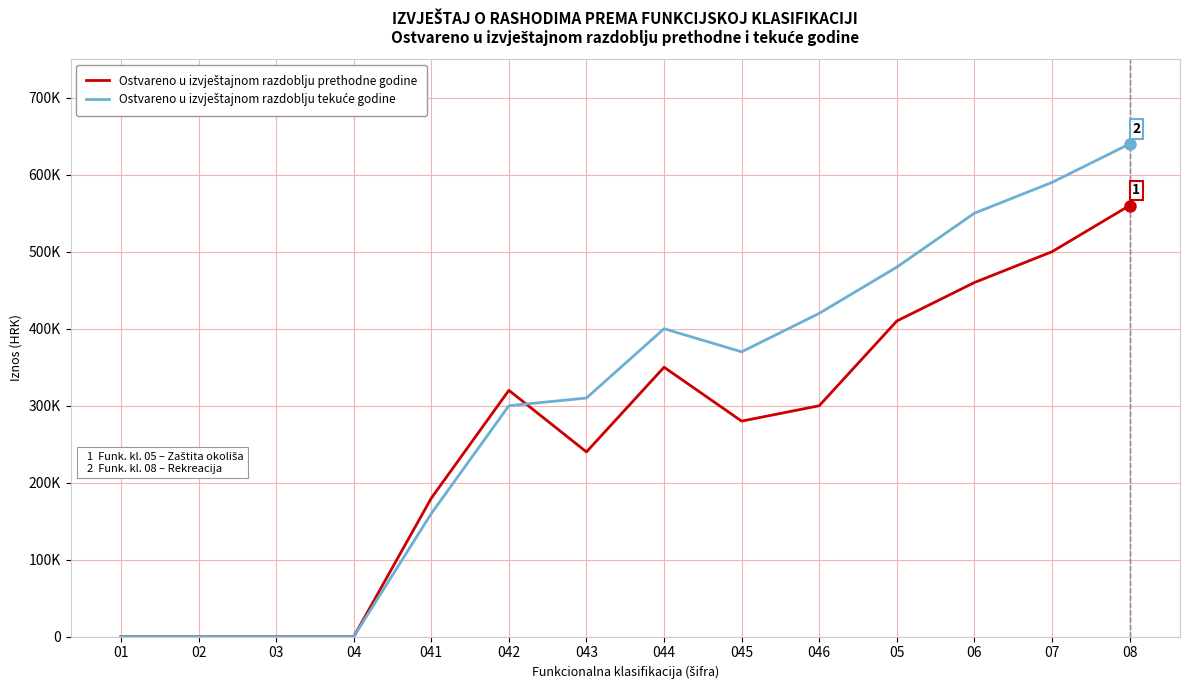

What is the value of the Ostvareno u izvještajnom razdoblju tekuće godine point at the 8th from the left?

400000